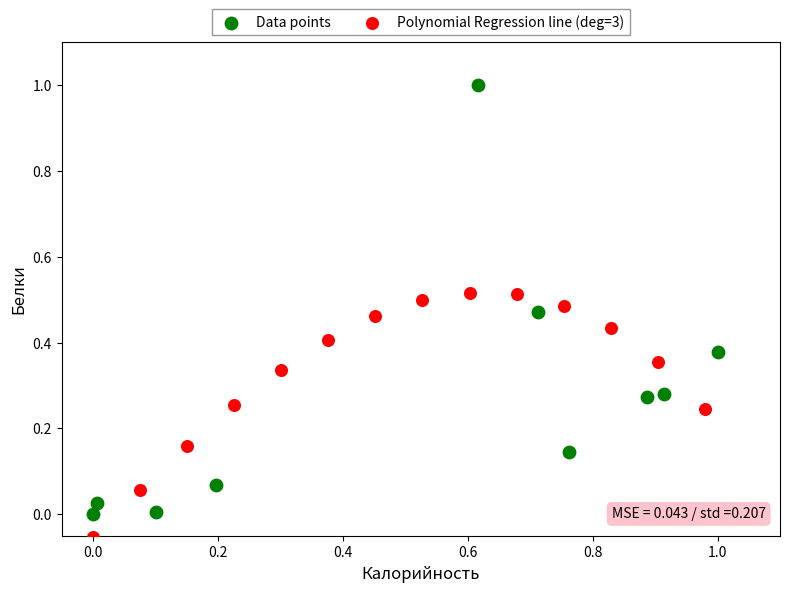

Which series has the widest spread of Y values?

Data points